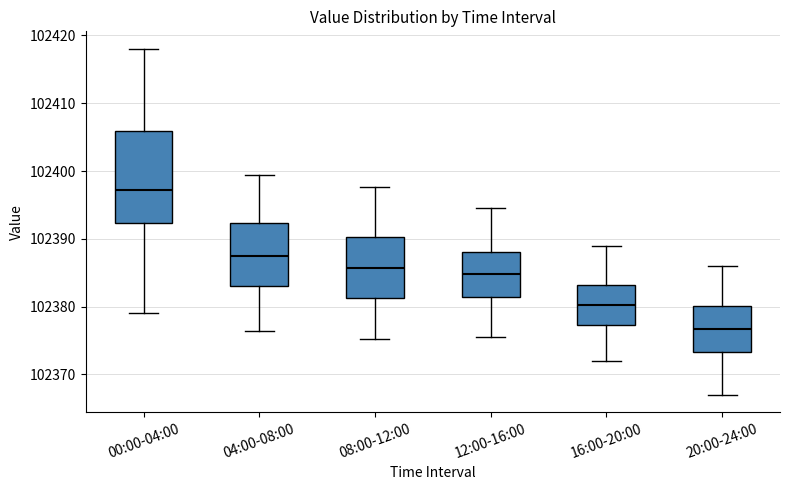

Which box has the highest median line?

00:00-04:00